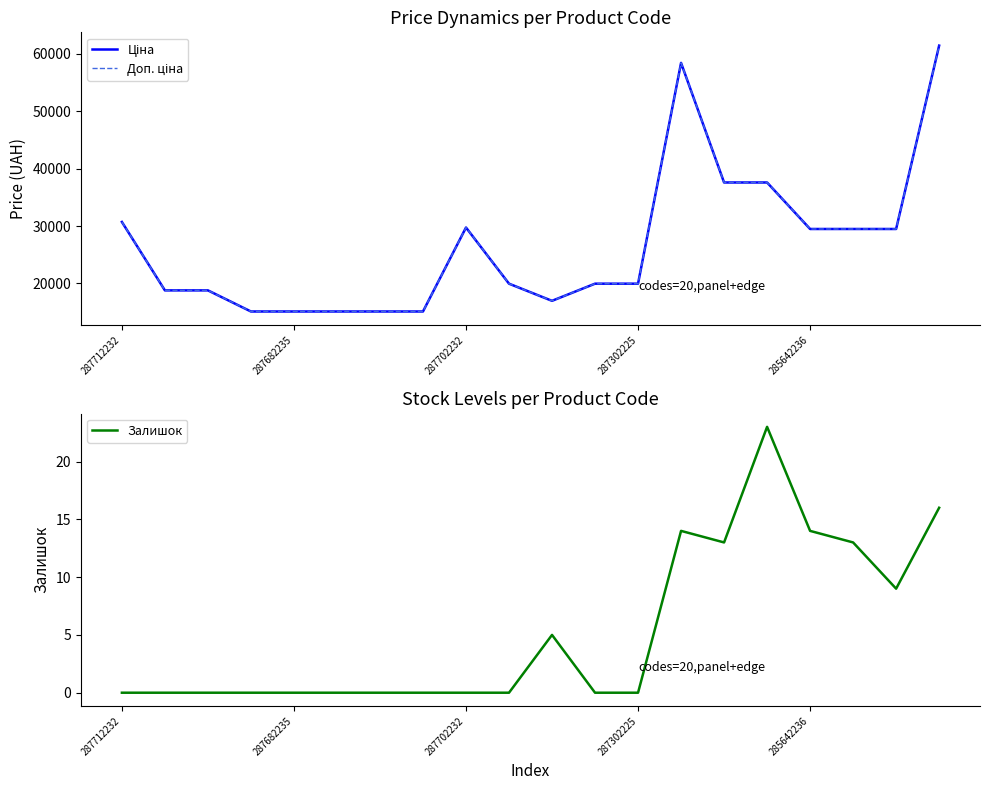

What is the sum of all Ціна values?

534049.3